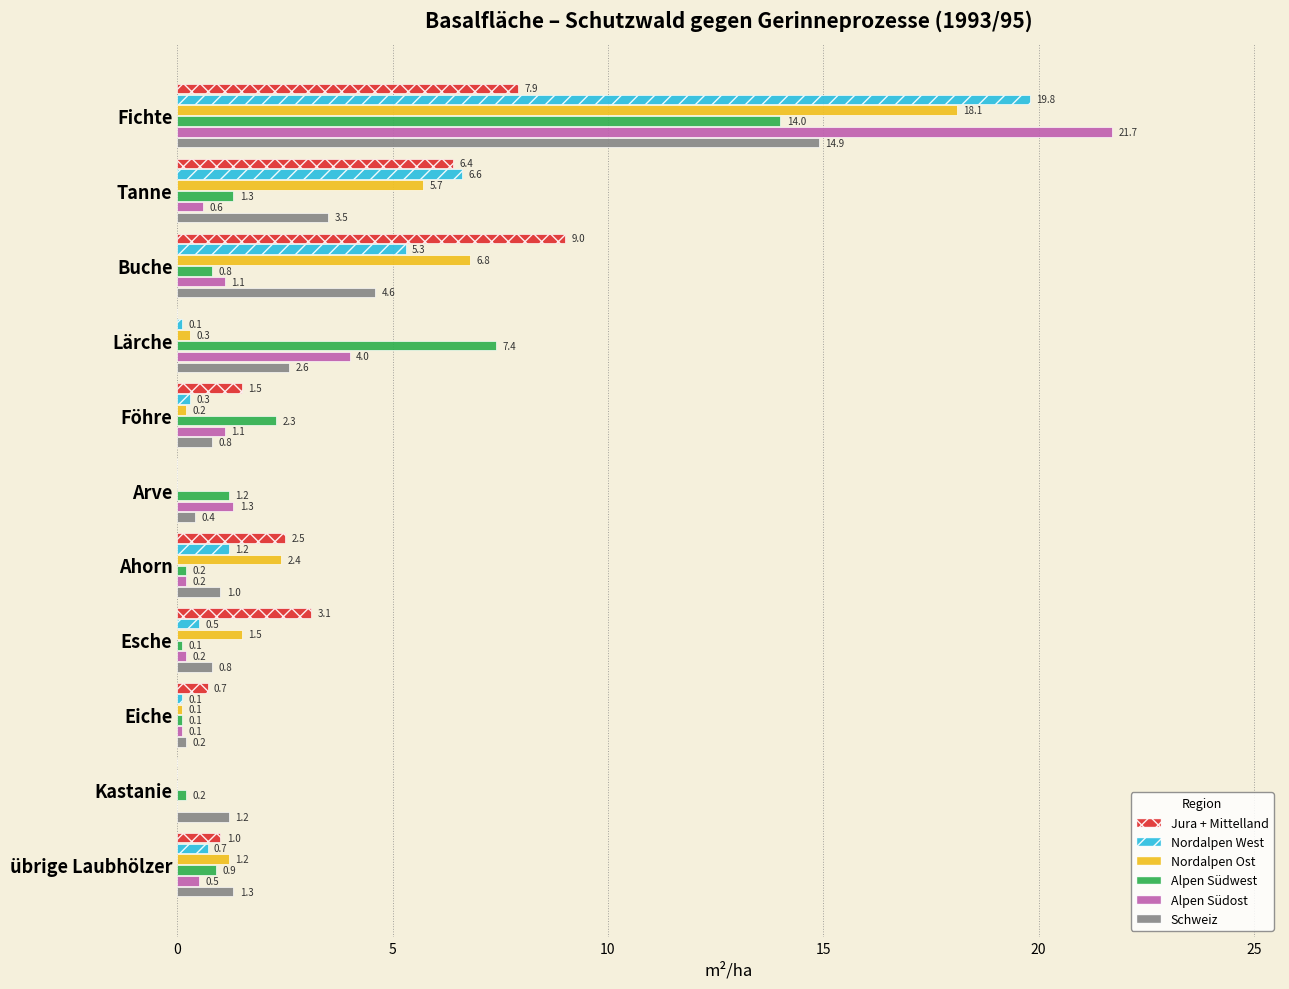

What is the sum of the Alpen Südwest values at Fichte and Föhre?

16.3